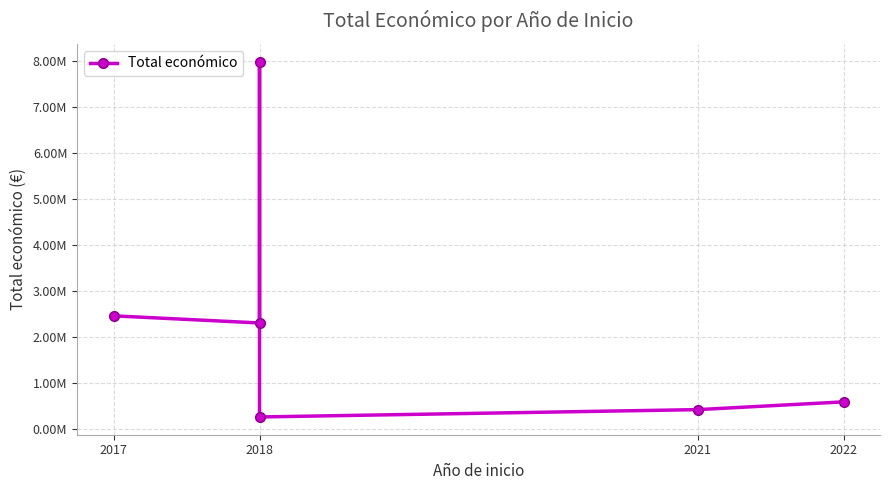

How many interior local valleys (lower than both neighbors) does the data have?

2